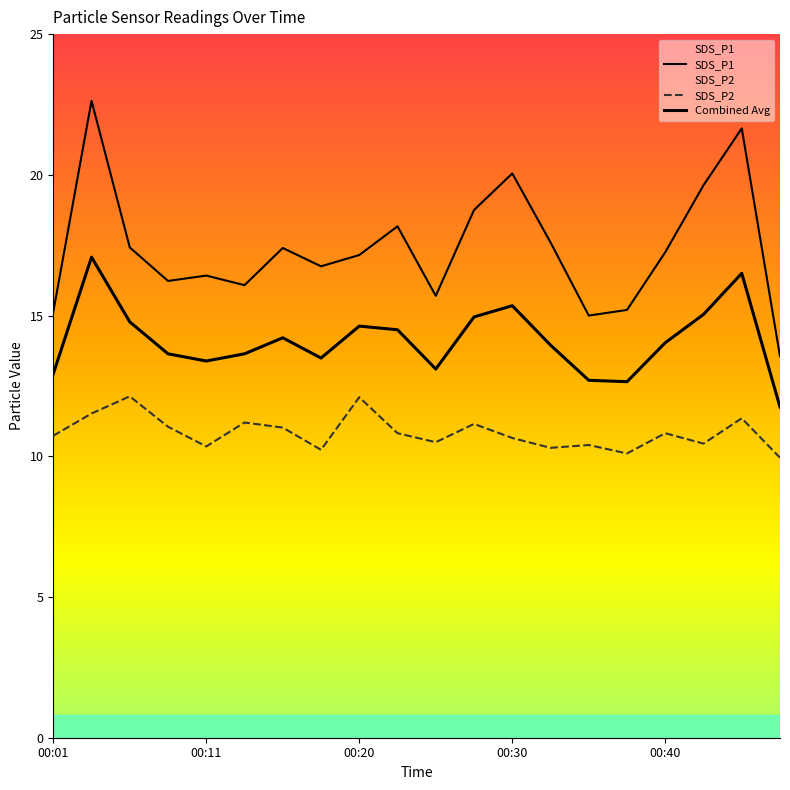

True or false: SDS_P2 and SDS_P1 intersect in this chart.

False